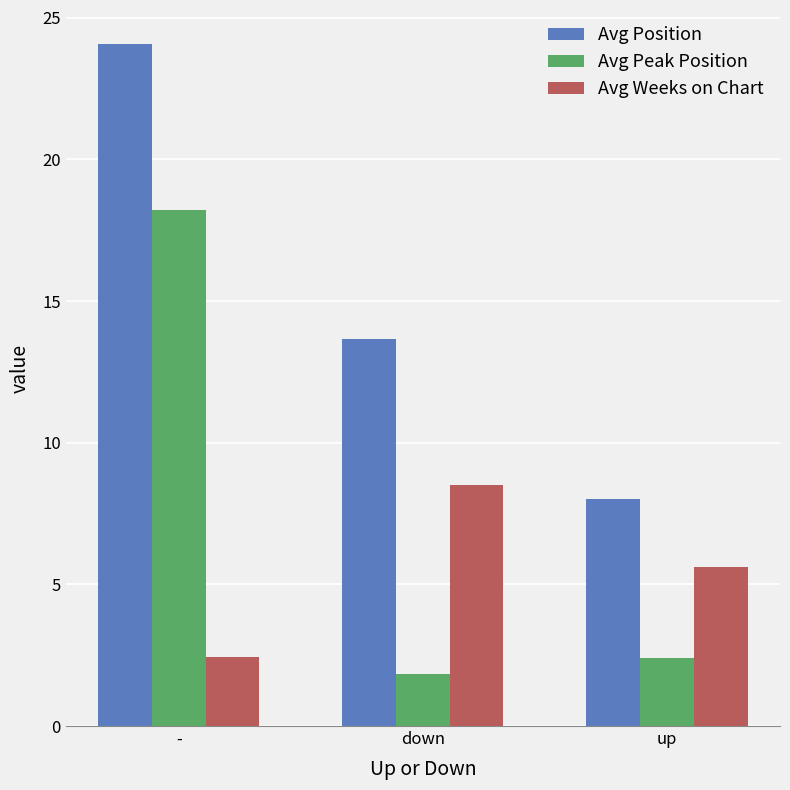

What is the total value across all series at down?

24.0